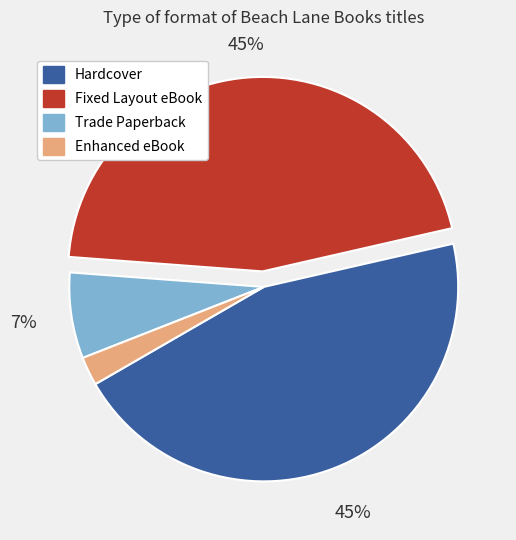

What is the smallest slice in the pie chart?

Enhanced eBook